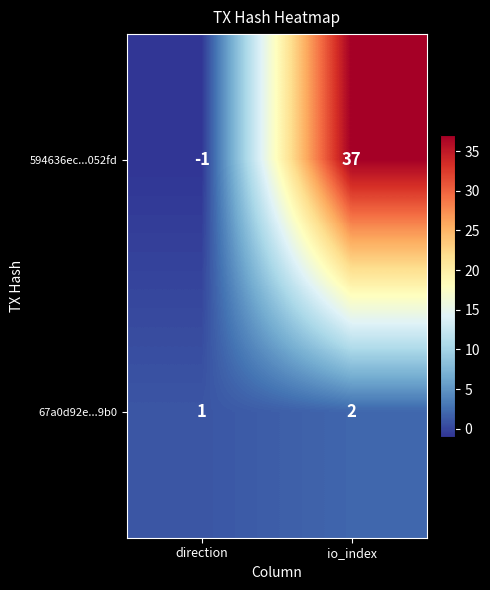

The value of 594636ec...052fd at direction is -1. True or false?

True